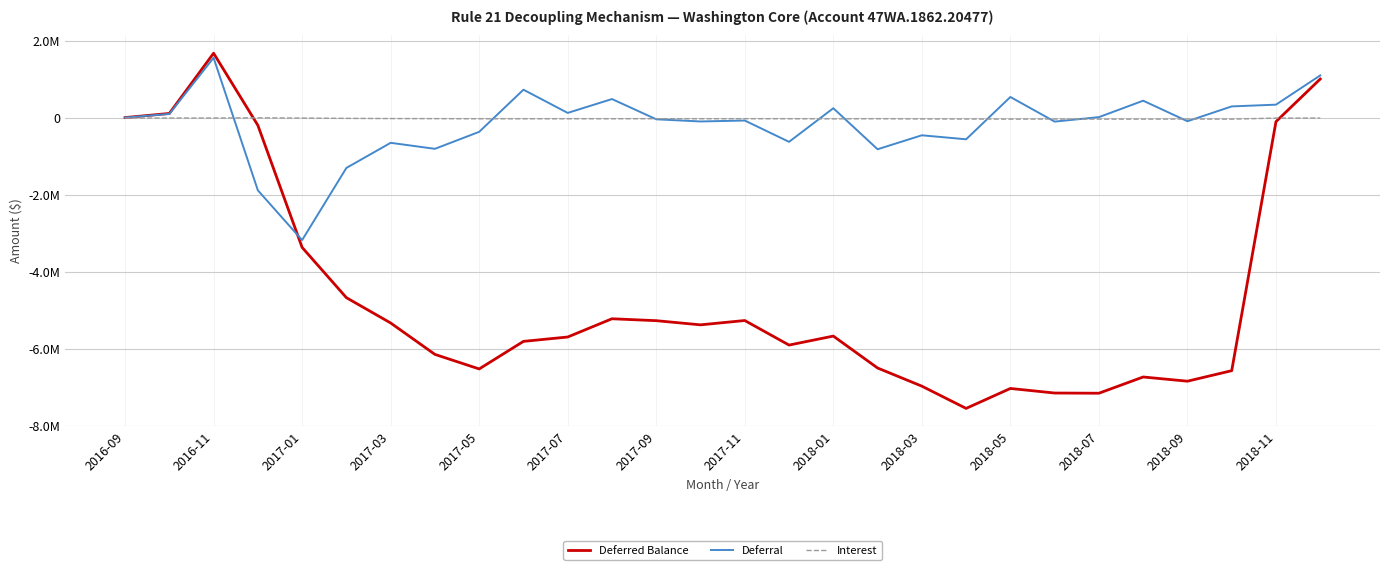

Rank the categories by Interest value from highest to lowest.

2017-03, 2017-01, 2016-11, 2016-09, 27, 2017-05, 26, 2017-07, 2017-09, 2017-11, 2018-09, 14, 17, 15, 2018-11, 2018-07, 2018-01, 2018-05, 2018-03, 16, 18, 19, 21, 24, 22, 23, 20, 25